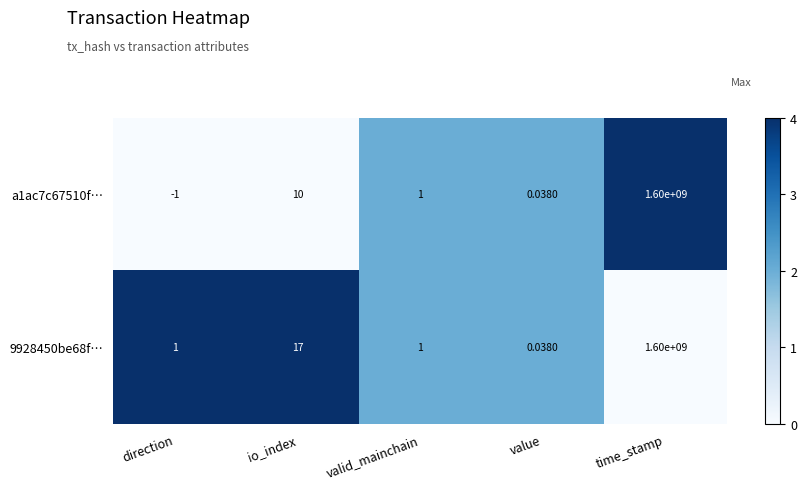

Which category has the highest value across all series?

time_stamp